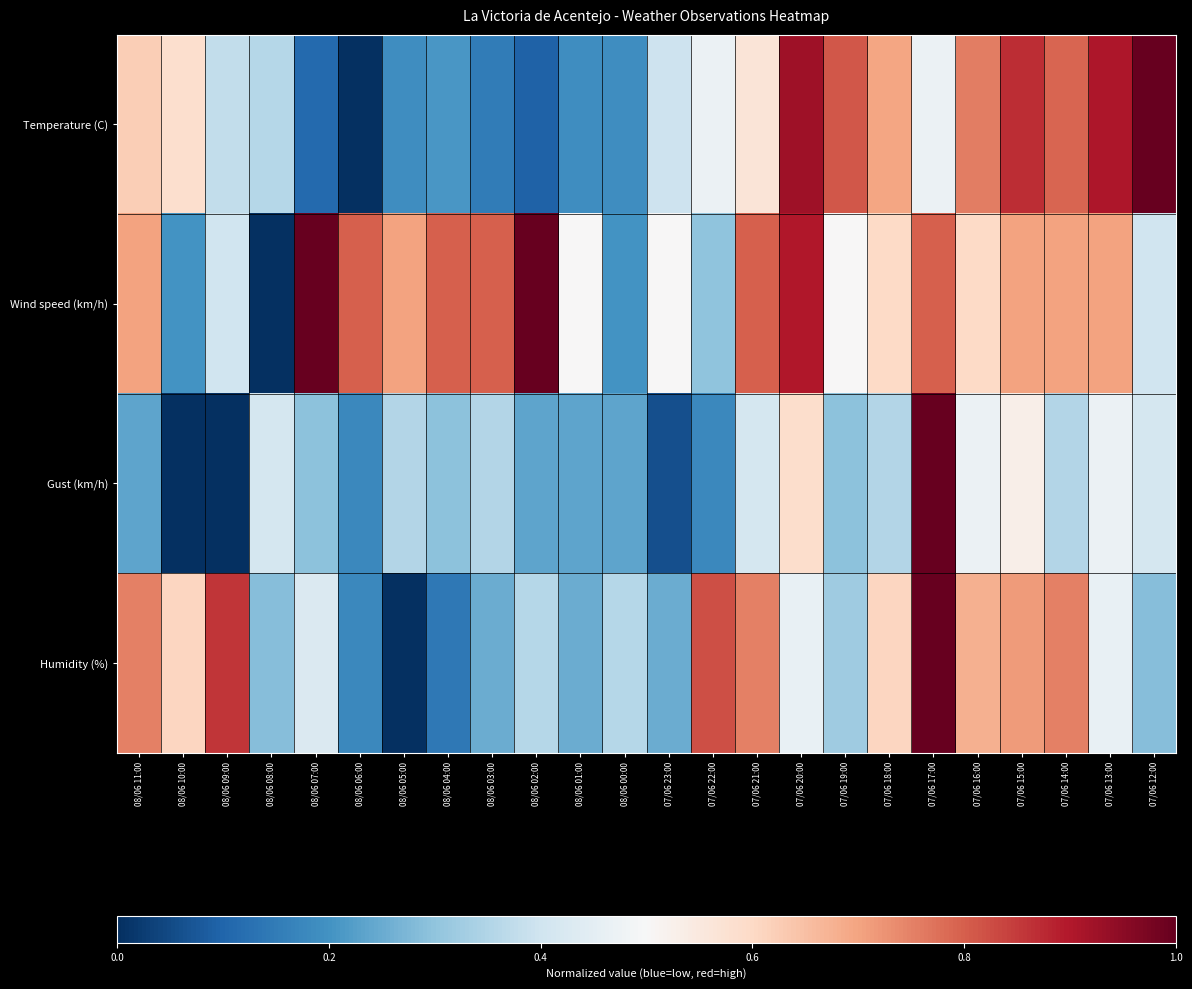

Reading left to right, transcribe all the data shown in this chart.

Temperature (C): 08/06 11:00=0.6	08/06 10:00=0.6	08/06 09:00=0.4	08/06 08:00=0.4	08/06 07:00=0.1	08/06 06:00=0.0	08/06 05:00=0.2	08/06 04:00=0.2	08/06 03:00=0.2	08/06 02:00=0.1	08/06 01:00=0.2	08/06 00:00=0.2	07/06 23:00=0.4	07/06 22:00=0.5	07/06 21:00=0.6	07/06 20:00=0.9	07/06 19:00=0.8	07/06 18:00=0.7	07/06 17:00=0.5	07/06 16:00=0.8	07/06 15:00=0.9	07/06 14:00=0.8	07/06 13:00=0.9	07/06 12:00=1.0
Wind speed (km/h): 08/06 11:00=0.7	08/06 10:00=0.2	08/06 09:00=0.4	08/06 08:00=0.0	08/06 07:00=1.0	08/06 06:00=0.8	08/06 05:00=0.7	08/06 04:00=0.8	08/06 03:00=0.8	08/06 02:00=1.0	08/06 01:00=0.5	08/06 00:00=0.2	07/06 23:00=0.5	07/06 22:00=0.3	07/06 21:00=0.8	07/06 20:00=0.9	07/06 19:00=0.5	07/06 18:00=0.6	07/06 17:00=0.8	07/06 16:00=0.6	07/06 15:00=0.7	07/06 14:00=0.7	07/06 13:00=0.7	07/06 12:00=0.4
Gust (km/h): 08/06 11:00=0.2	08/06 10:00=0.0	08/06 09:00=0.0	08/06 08:00=0.4	08/06 07:00=0.3	08/06 06:00=0.2	08/06 05:00=0.4	08/06 04:00=0.3	08/06 03:00=0.4	08/06 02:00=0.2	08/06 01:00=0.2	08/06 00:00=0.2	07/06 23:00=0.1	07/06 22:00=0.2	07/06 21:00=0.4	07/06 20:00=0.6	07/06 19:00=0.3	07/06 18:00=0.4	07/06 17:00=1.0	07/06 16:00=0.5	07/06 15:00=0.5	07/06 14:00=0.4	07/06 13:00=0.5	07/06 12:00=0.4
Humidity (%): 08/06 11:00=0.8	08/06 10:00=0.6	08/06 09:00=0.9	08/06 08:00=0.3	08/06 07:00=0.4	08/06 06:00=0.2	08/06 05:00=0.0	08/06 04:00=0.1	08/06 03:00=0.2	08/06 02:00=0.4	08/06 01:00=0.2	08/06 00:00=0.4	07/06 23:00=0.2	07/06 22:00=0.8	07/06 21:00=0.8	07/06 20:00=0.5	07/06 19:00=0.3	07/06 18:00=0.6	07/06 17:00=1.0	07/06 16:00=0.7	07/06 15:00=0.7	07/06 14:00=0.8	07/06 13:00=0.5	07/06 12:00=0.3